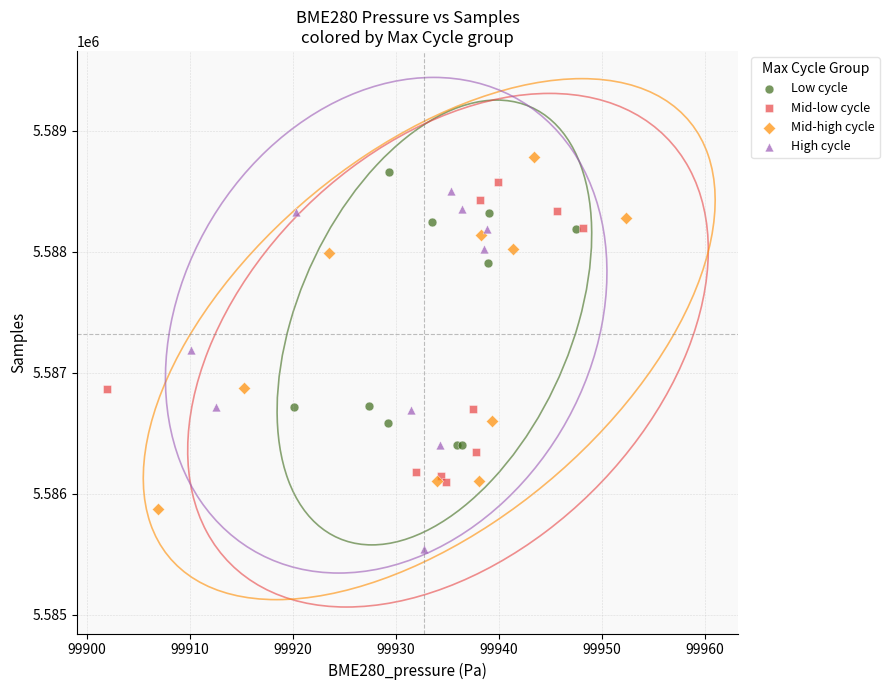

Which series contains the lowest Y value?

High cycle